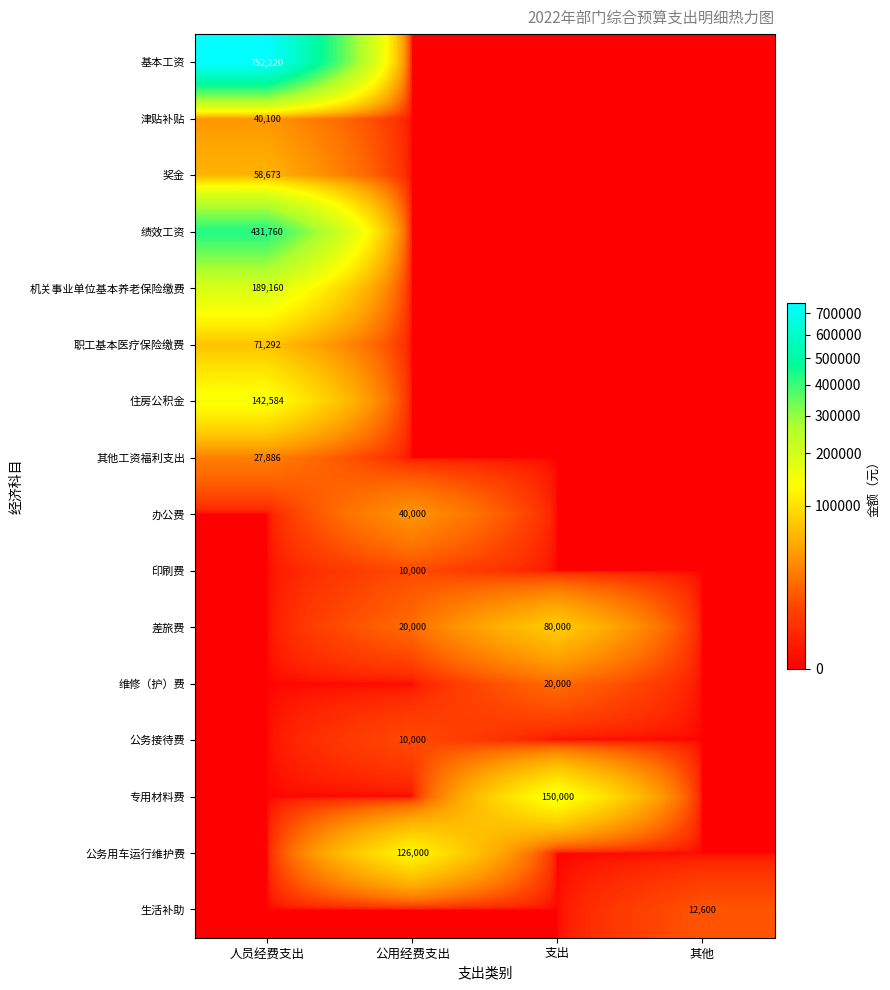

The 专用材料费 series shows 150000 at 支出. True or false?

True